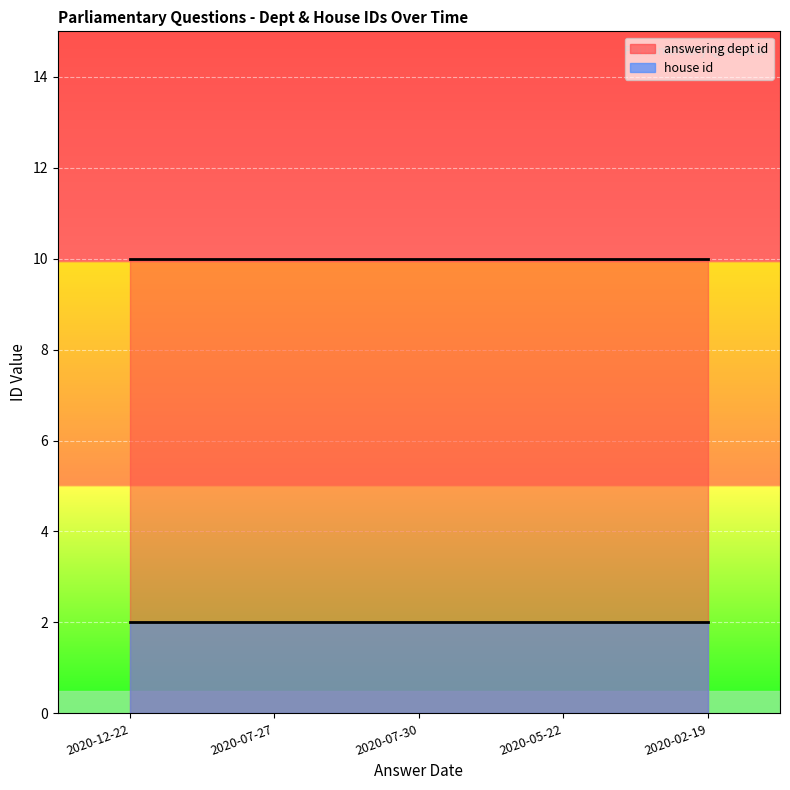

Rank the series by their maximum value, from lowest to highest.

house id, answering dept id